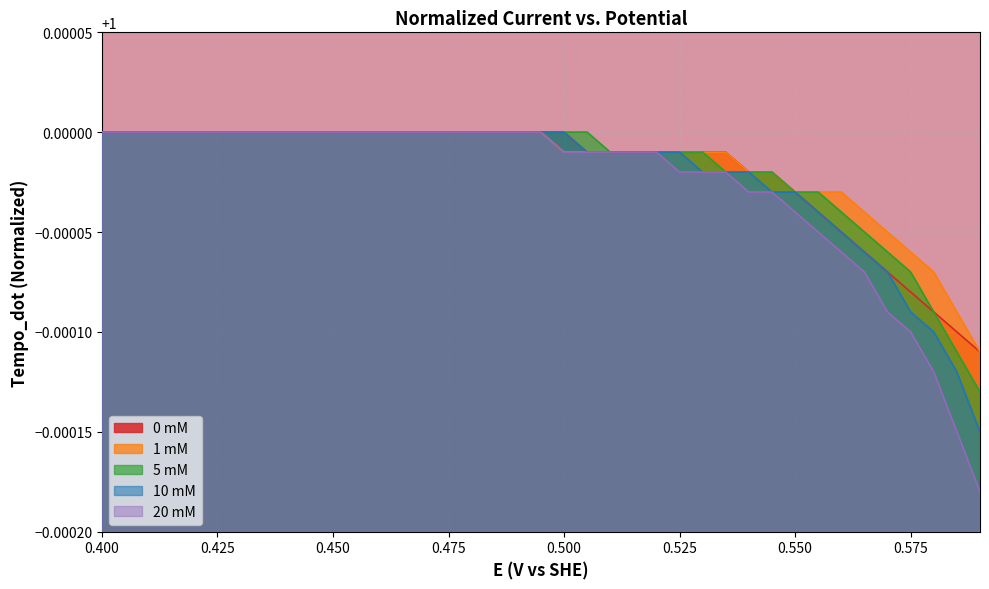

Which series has the widest spread of values?

20 mM